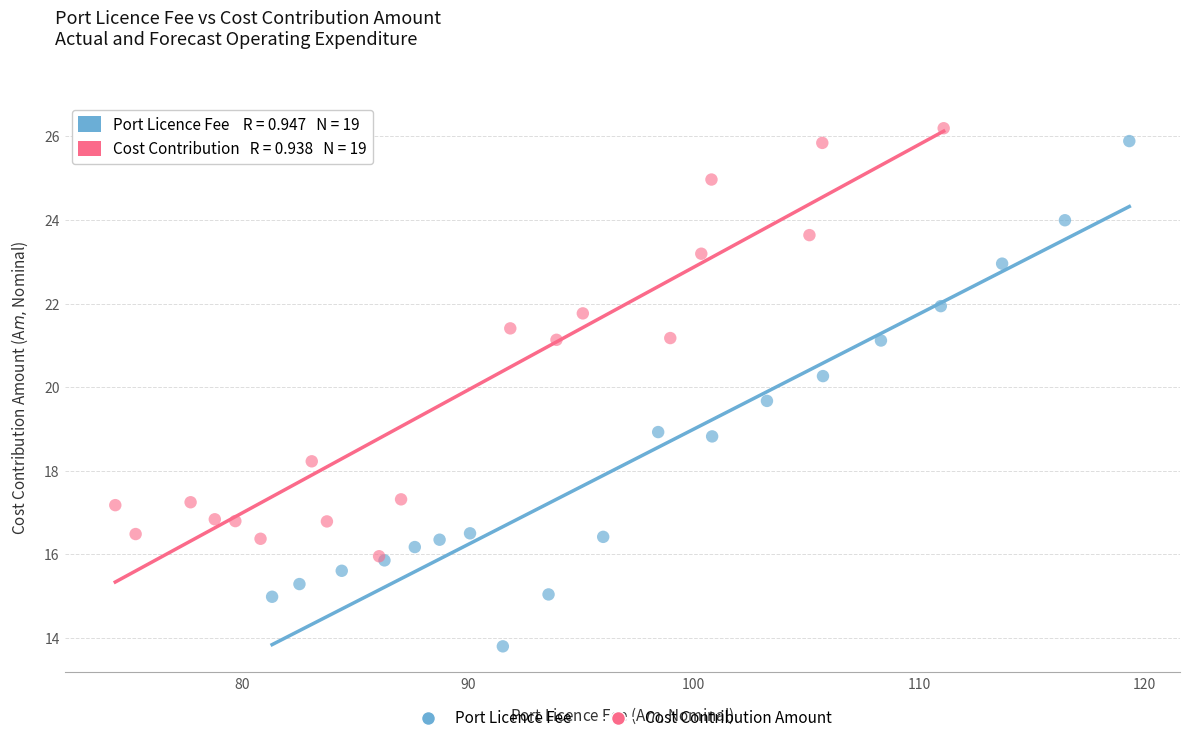

Which series has the widest spread of Y values?

Port Licence Fee